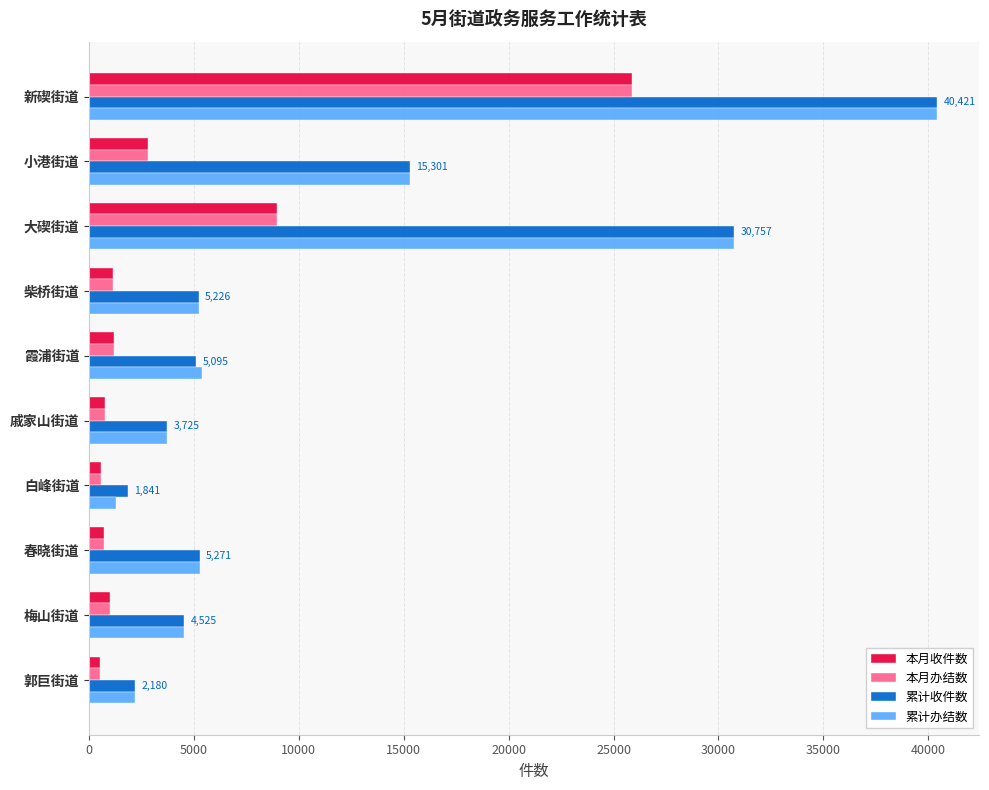

What is the total value across all series at 霞浦街道?

12865